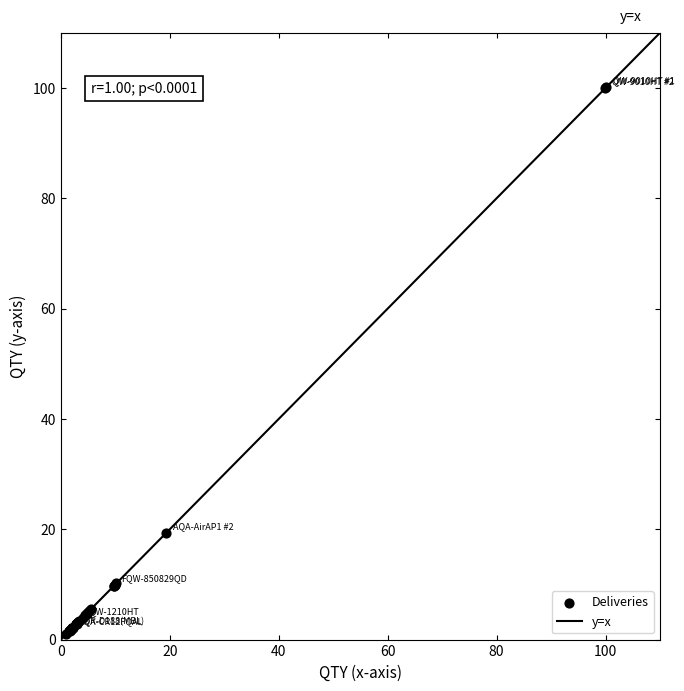

What Y value in the scatter plot is closest to 50?

19.4